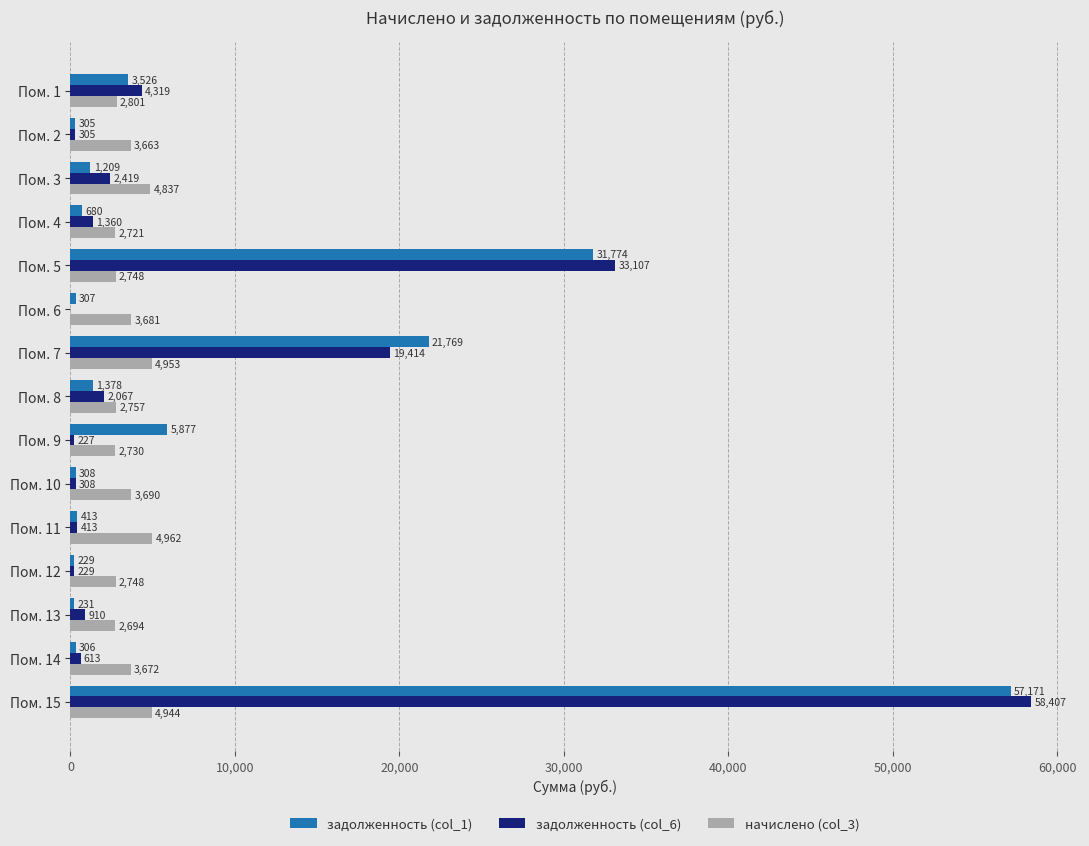

At which category is the sum across all series the highest?

Пом. 15